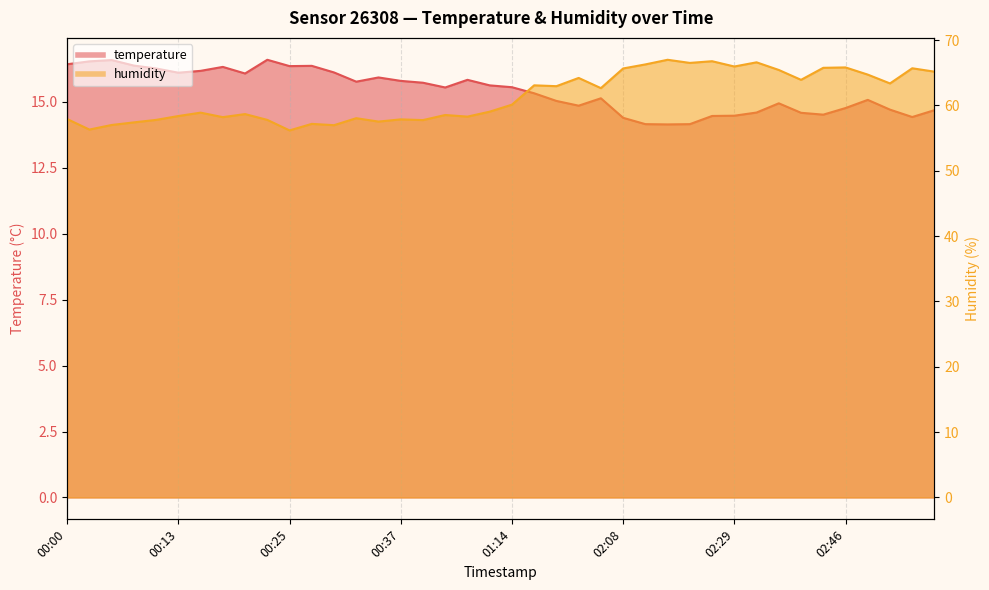

What is the sum of the temperature values at 02:00 and 02:43?

29.6